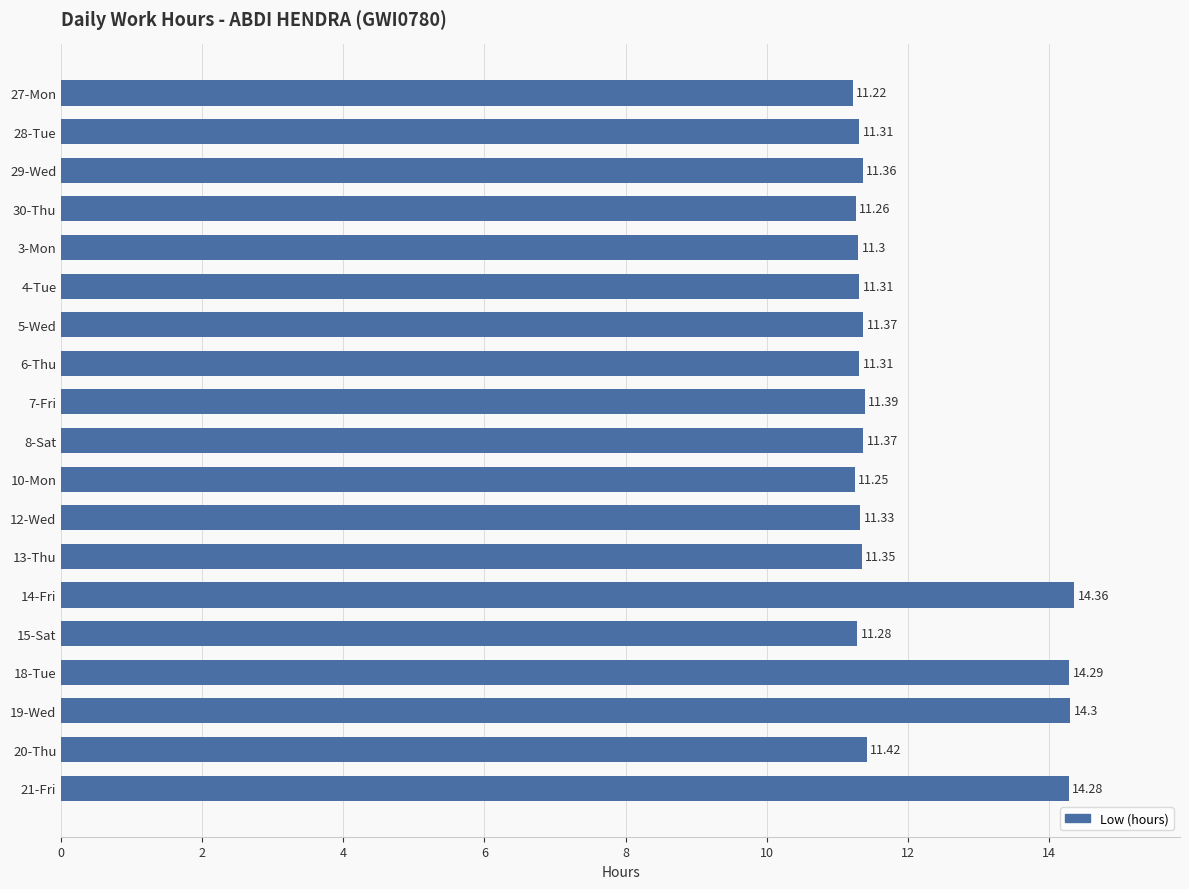

What is the ratio of the value at 6-Thu to the value at 28-Tue?

1.0